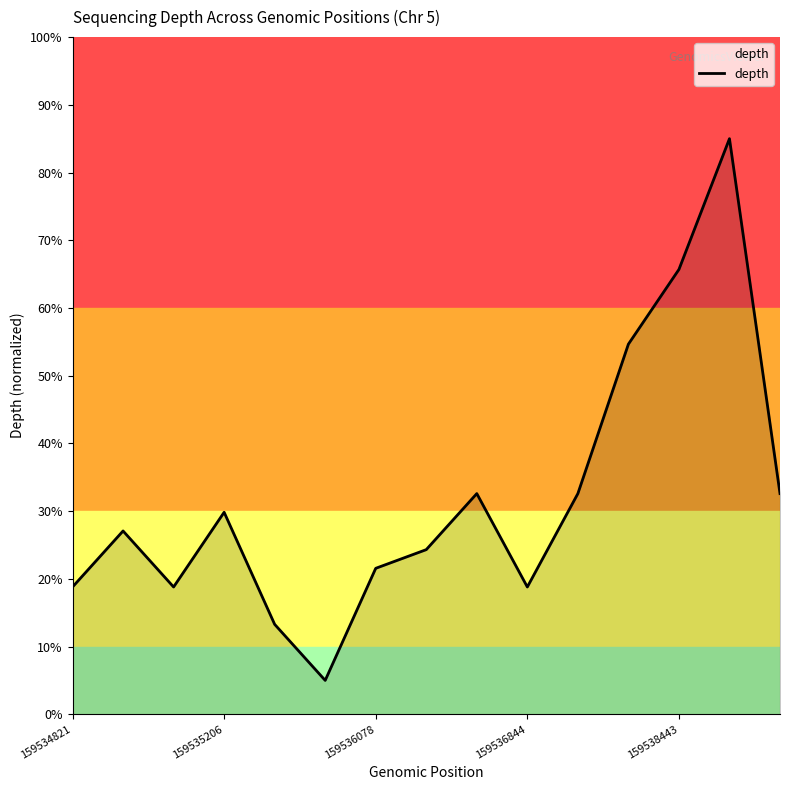

What is the average value?

32.0